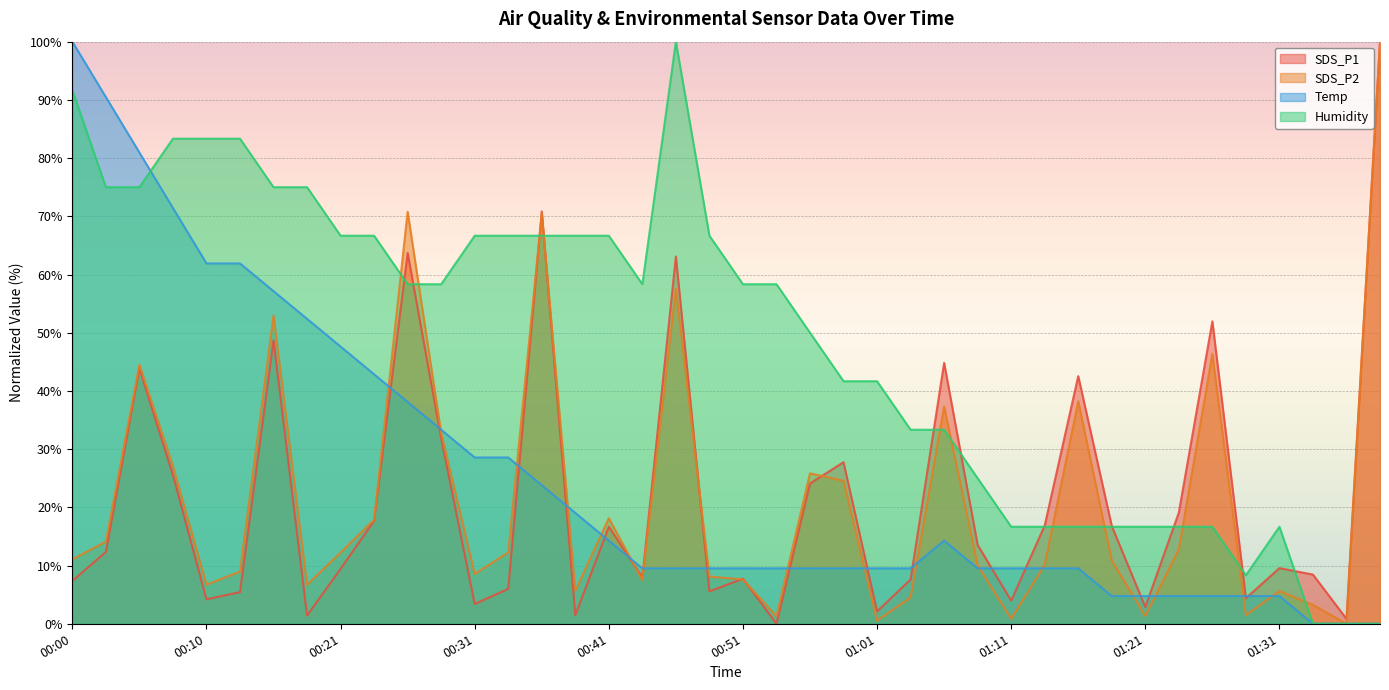

What position from the left is 00:26?

11